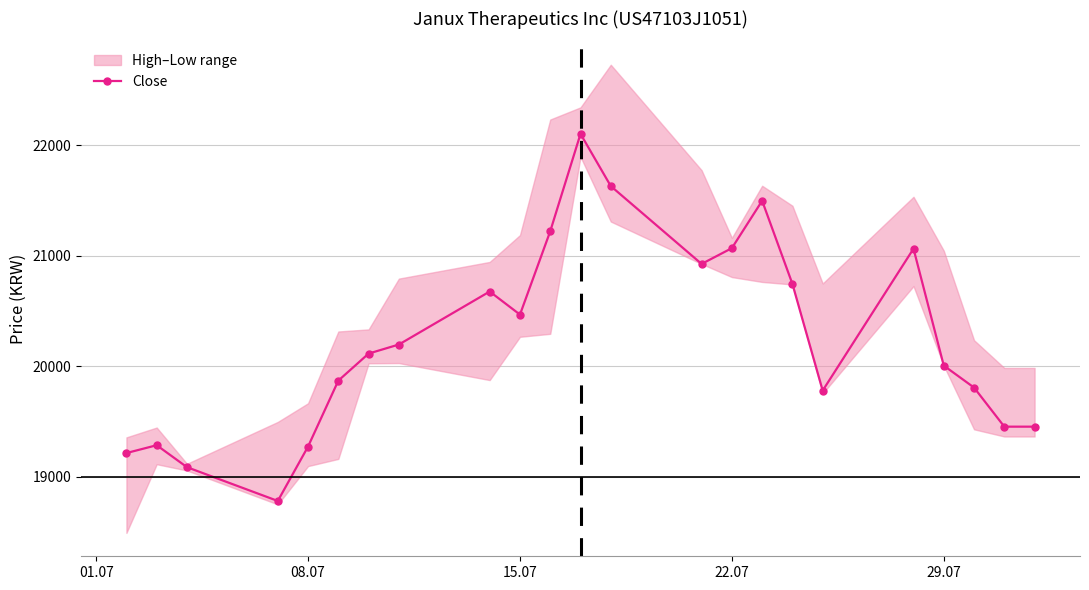

What is the lowest value of the Close series?

18780